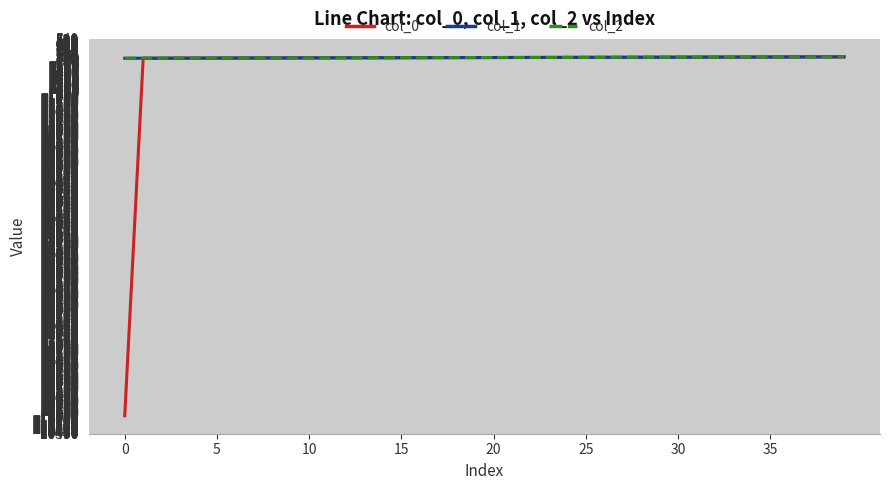

What is the lowest value of the col_0 series?

-9999.0